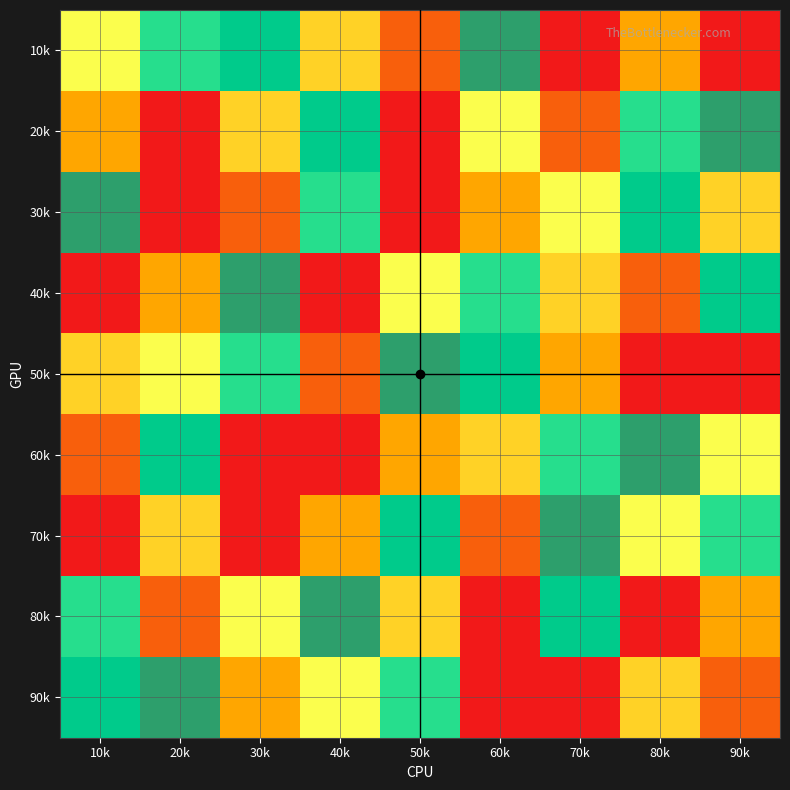

Reading right to left, what are all the values shown in this chart?

1: 90k=1	80k=3	70k=9	60k=8	50k=2	40k=4	30k=7	20k=6	10k=5
2: 90k=8	80k=6	70k=2	60k=5	50k=1	40k=7	30k=4	20k=9	10k=3
3: 90k=4	80k=7	70k=5	60k=3	50k=9	40k=6	30k=2	20k=1	10k=8
4: 90k=7	80k=2	70k=4	60k=6	50k=5	40k=1	30k=8	20k=3	10k=9
5: 90k=9	80k=1	70k=3	60k=7	50k=8	40k=2	30k=6	20k=5	10k=4
6: 90k=5	80k=8	70k=6	60k=4	50k=3	40k=9	30k=1	20k=7	10k=2
7: 90k=6	80k=5	70k=8	60k=2	50k=7	40k=3	30k=9	20k=4	10k=1
8: 90k=3	80k=9	70k=7	60k=1	50k=4	40k=8	30k=5	20k=2	10k=6
9: 90k=2	80k=4	70k=1	60k=9	50k=6	40k=5	30k=3	20k=8	10k=7